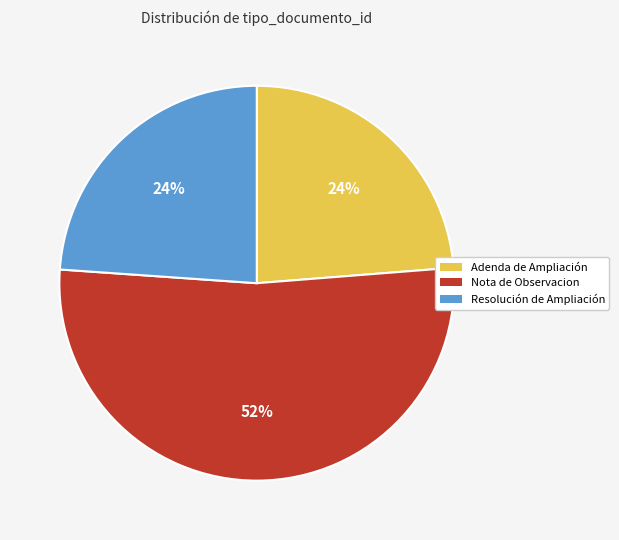

Is the sum of Resolución de Ampliación and Adenda de Ampliación greater than half?

No